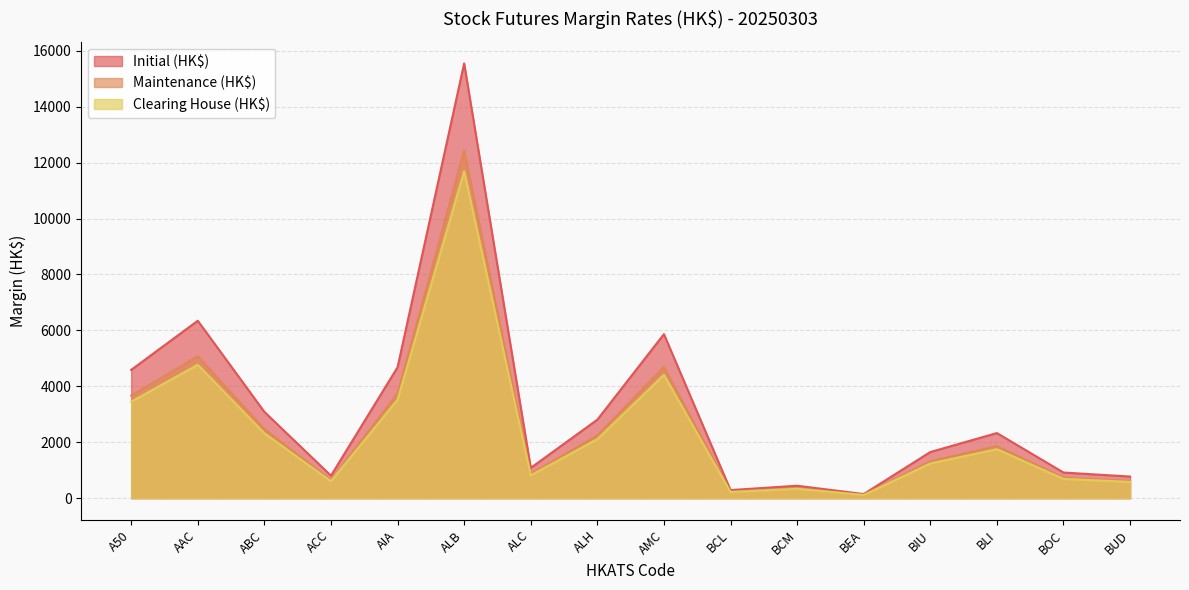

How many lines are shown in the chart?

3